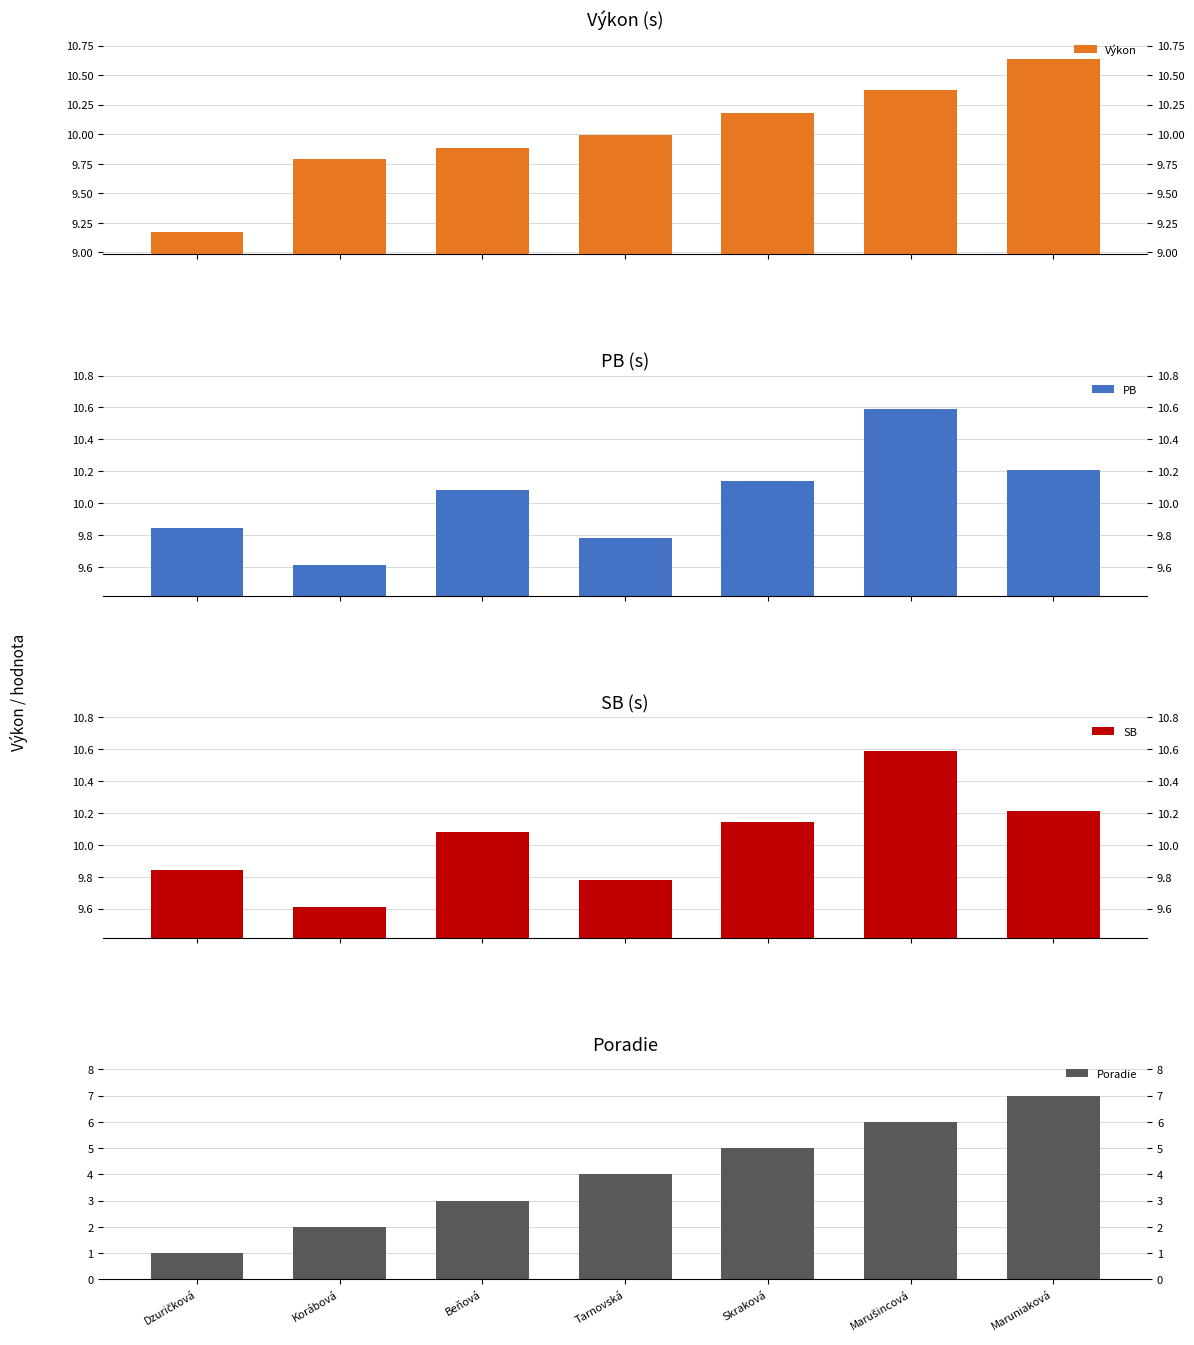

Which series has the largest total across all categories?

PB